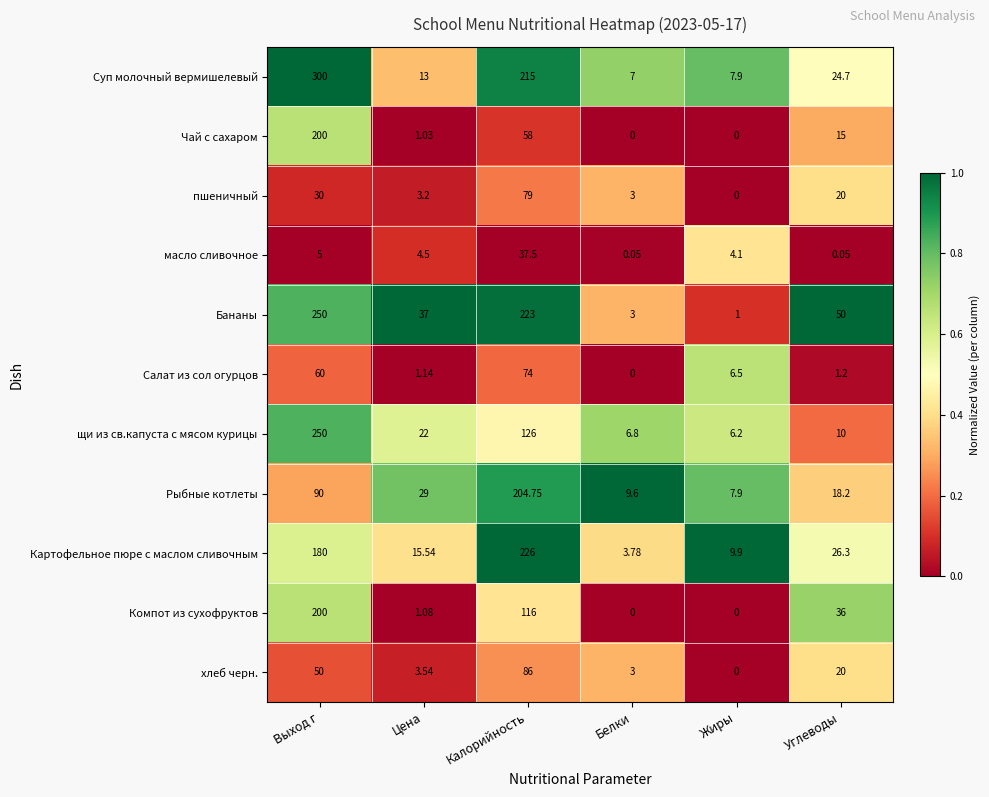

Which label corresponds to the largest value in the chart?

Выход г